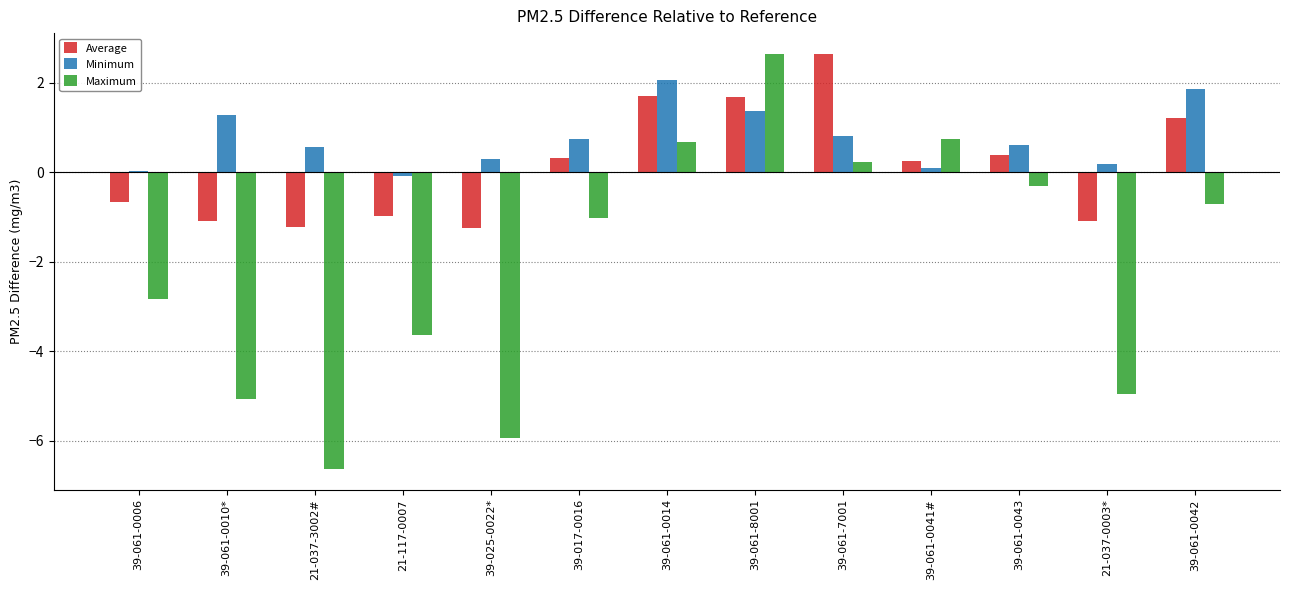

What position from the right is 39-061-7001?

5